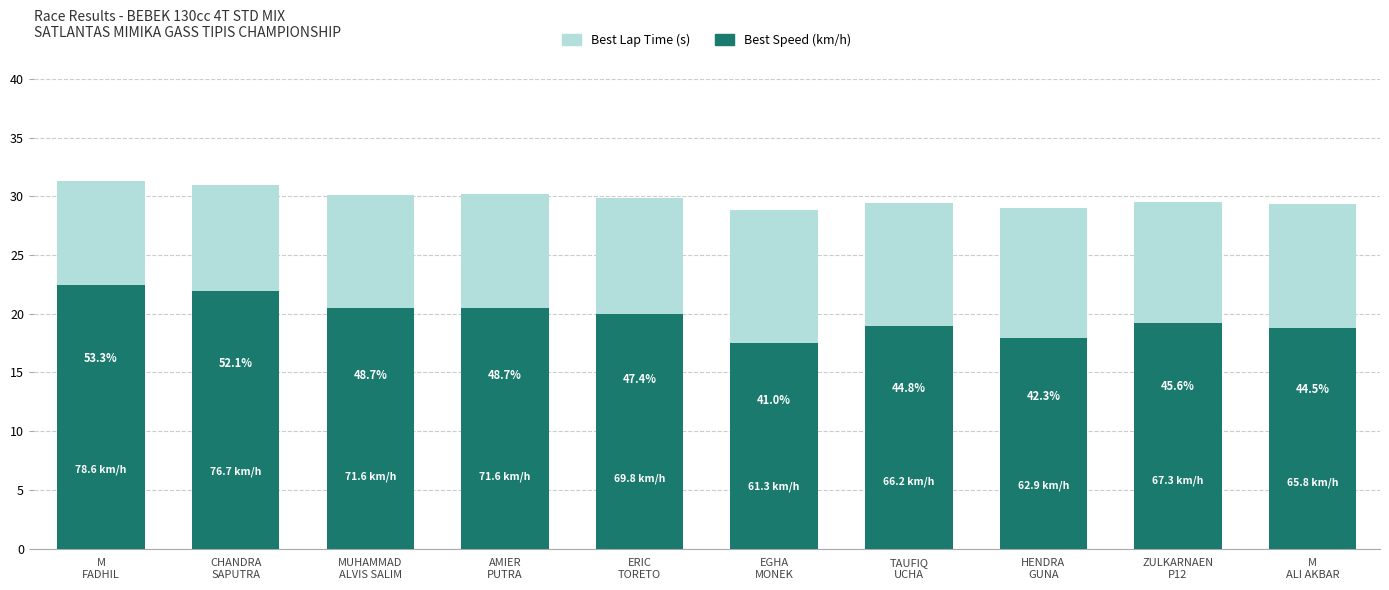

How many bars are there in total?

10